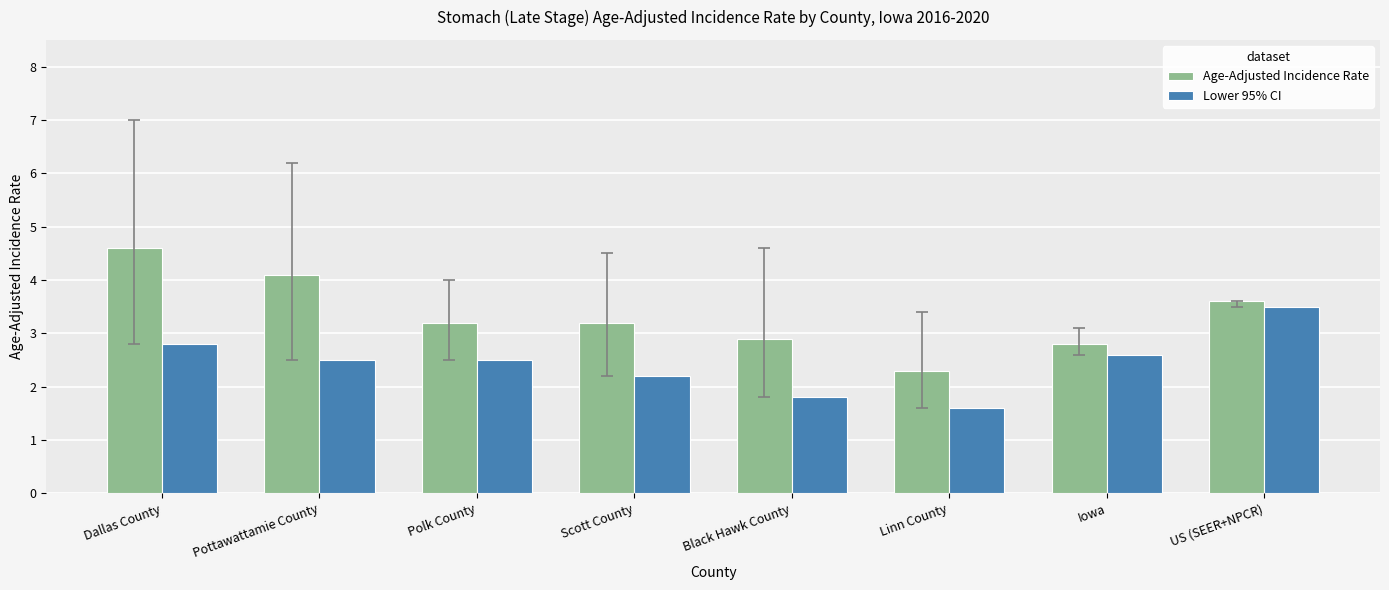

Which series has the largest total across all categories?

Age-Adjusted Incidence Rate